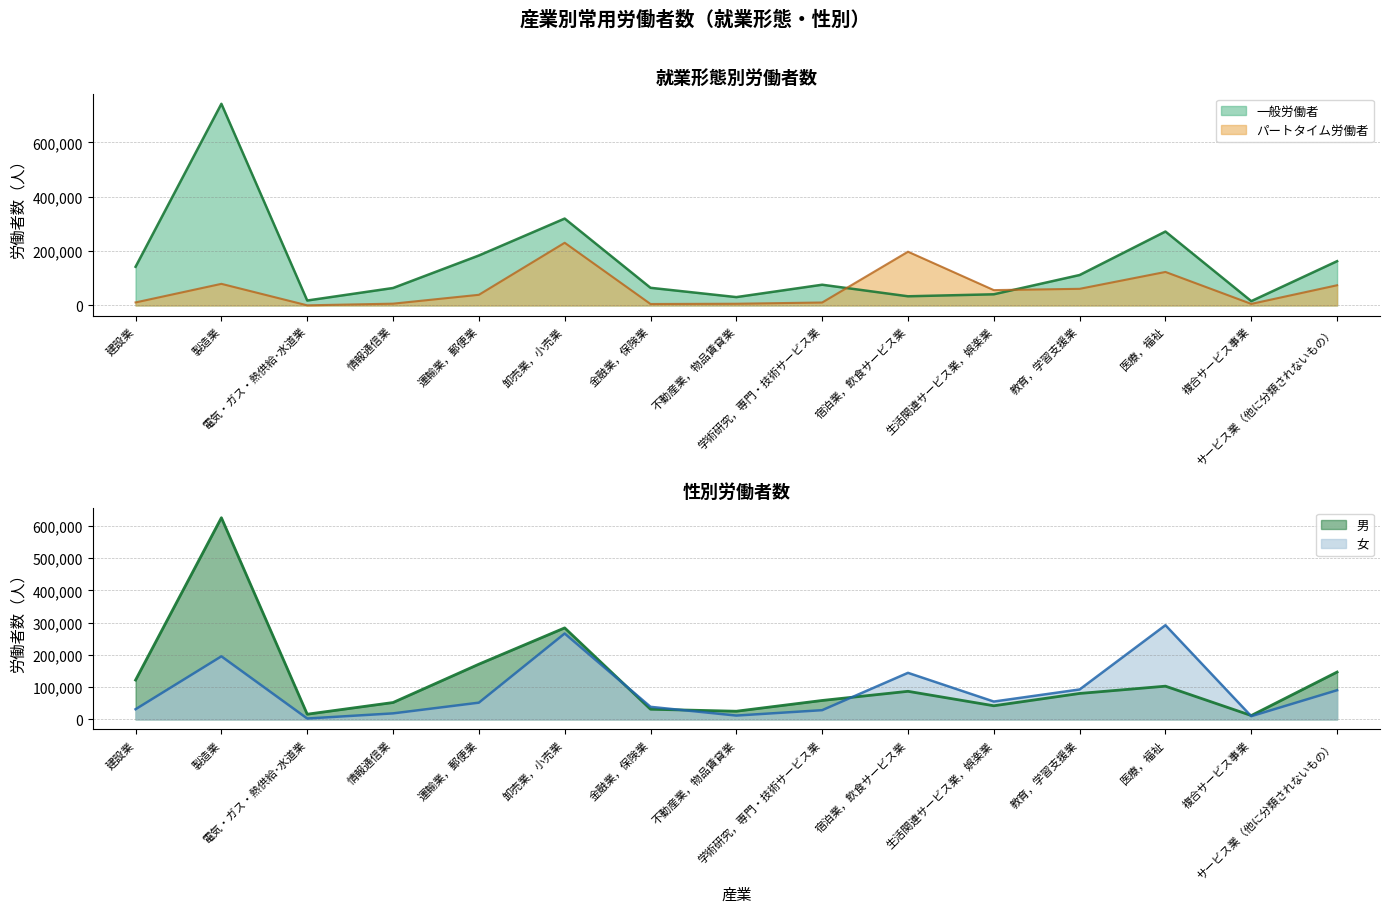

Which series has the widest spread of values?

一般労働者